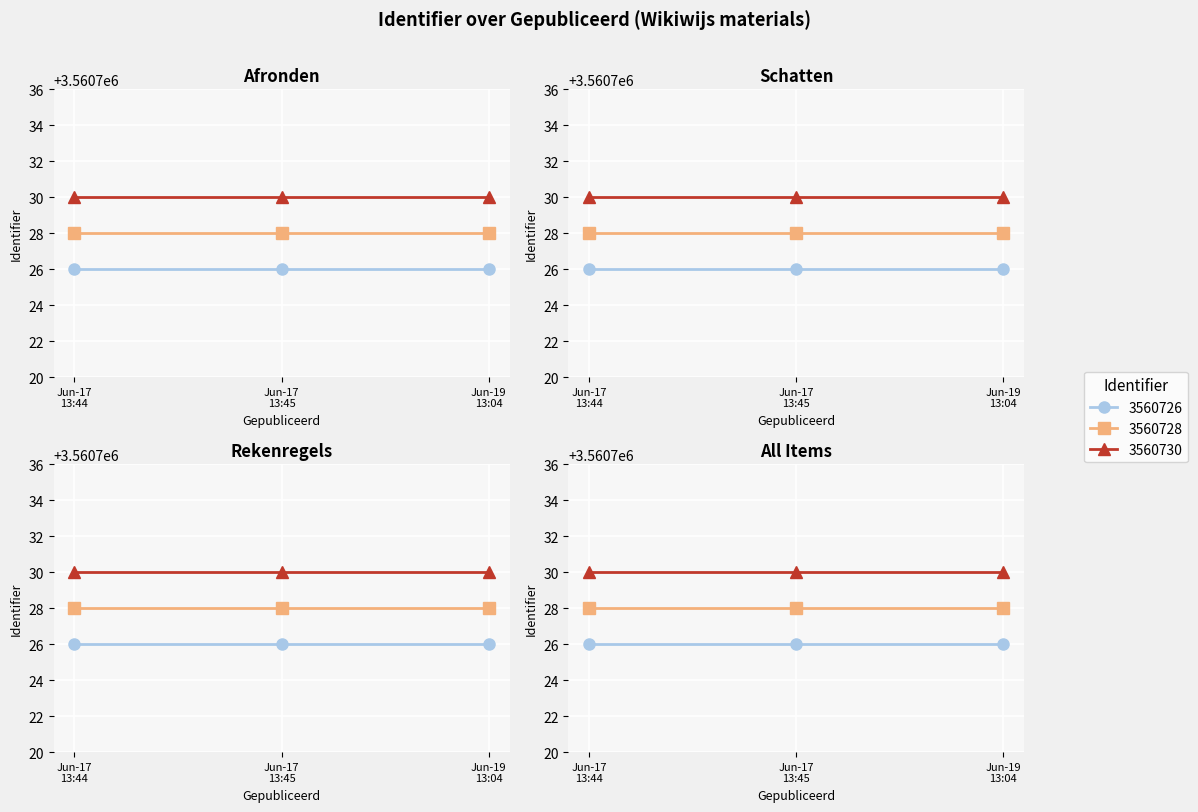

Which category has the lowest value across all series?

2019-06-17 13:44:55